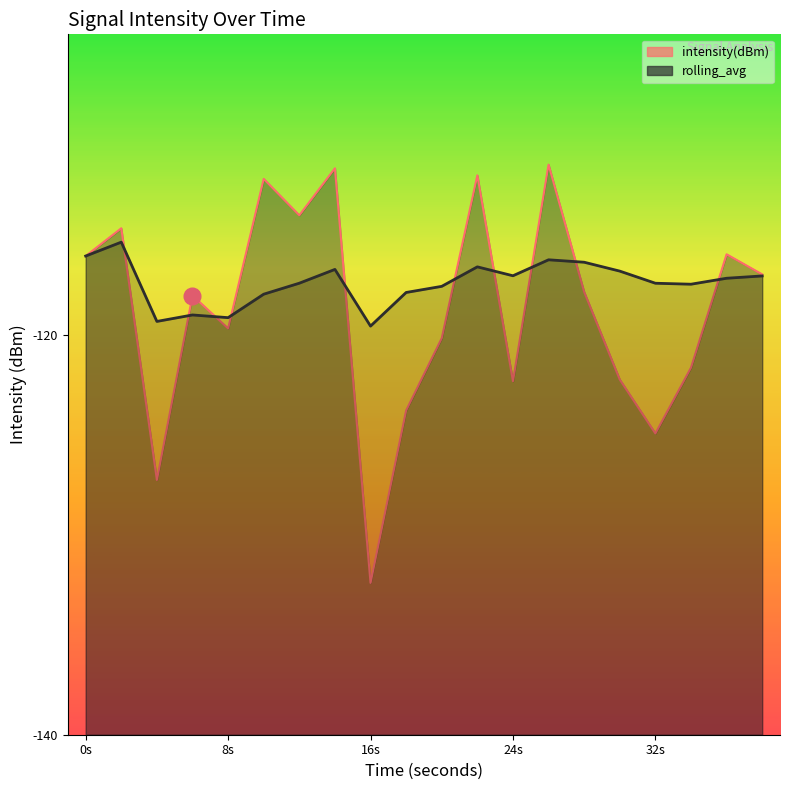

At which label does rolling_avg reach its minimum?

16s